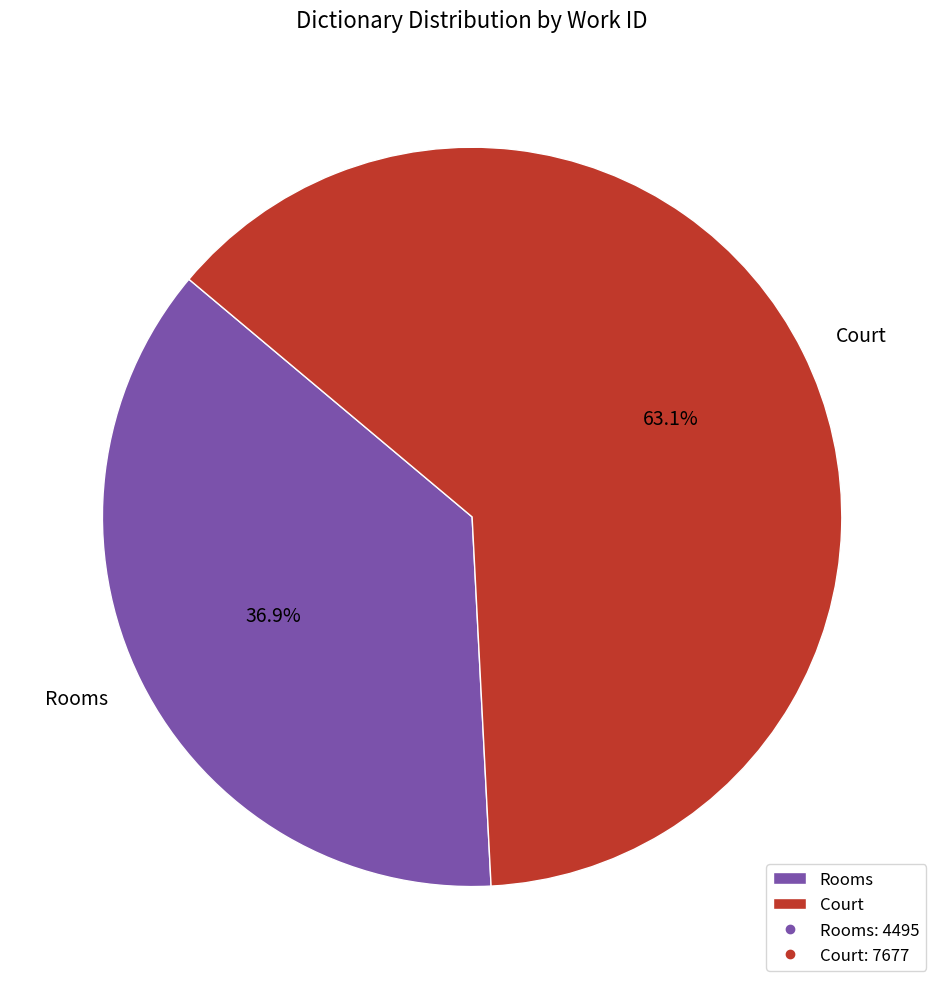

What is the ratio of the value at Court to the value at Rooms?

1.7